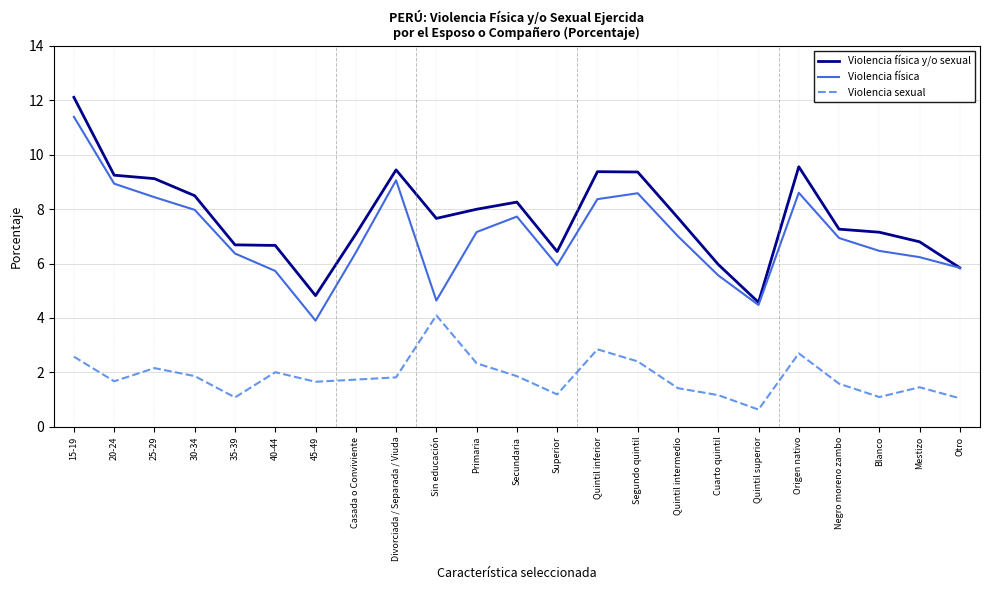

Which series changed the most between 35-39 and Sin educación?

Violencia sexual